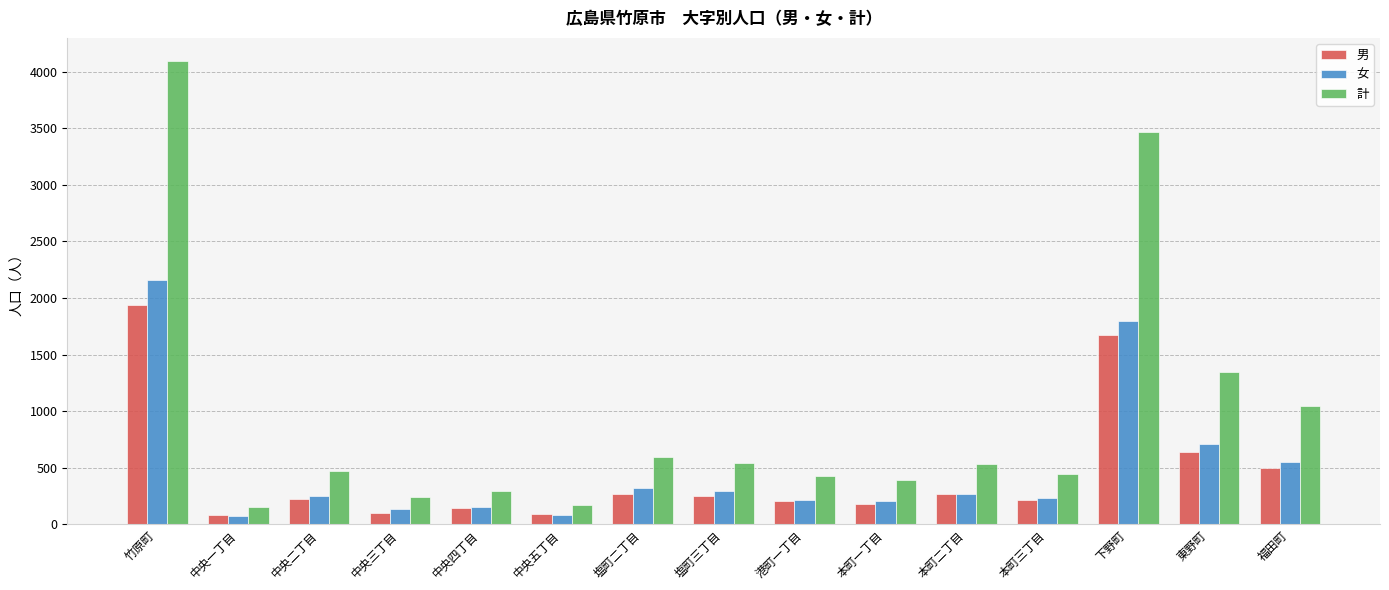

Which series changed the most between 中央四丁目 and 中央五丁目?

計